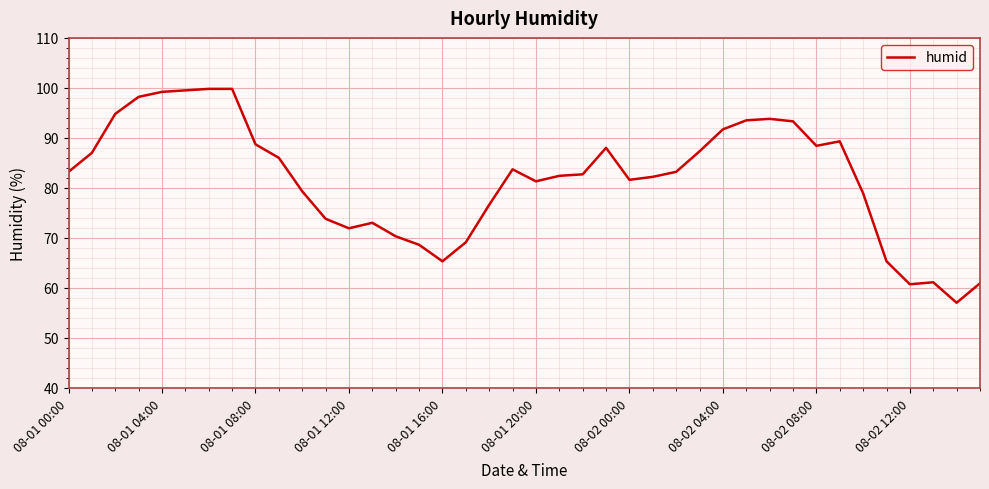

What is the difference between the maximum and minimum values?

42.8